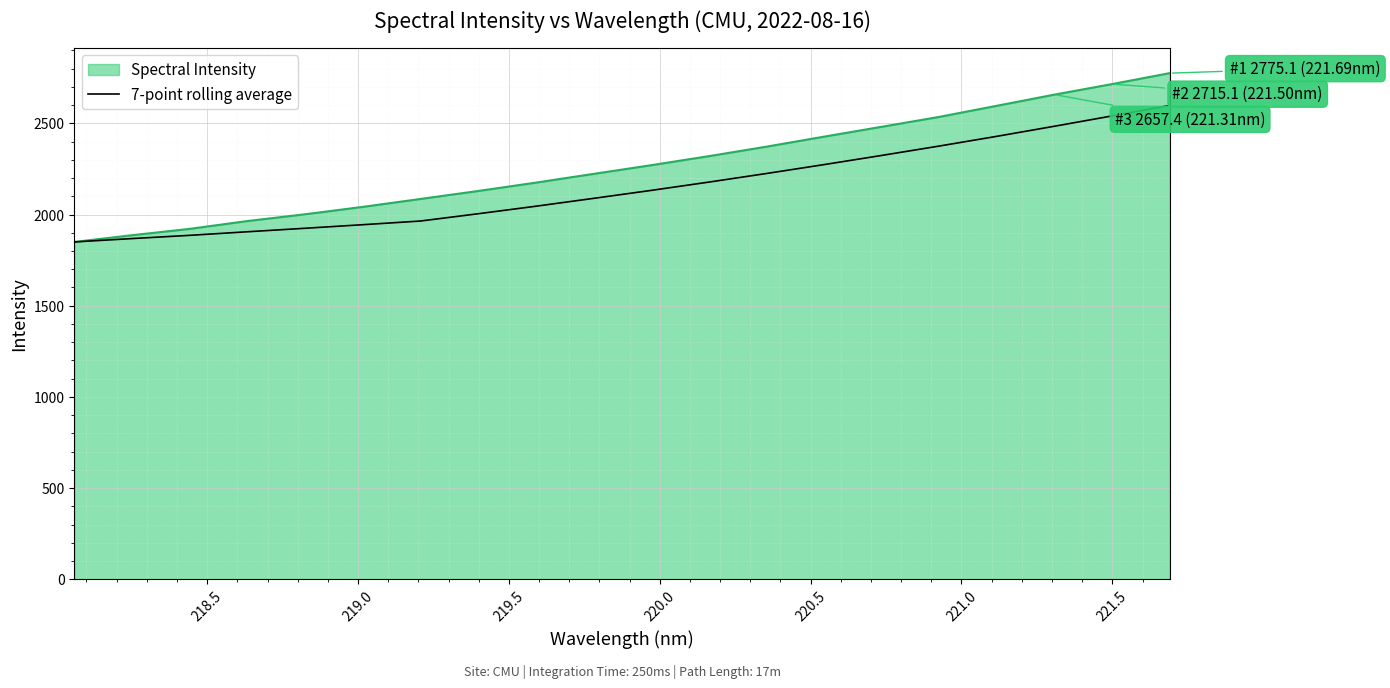

Which series has the largest total across all categories?

Spectral Intensity